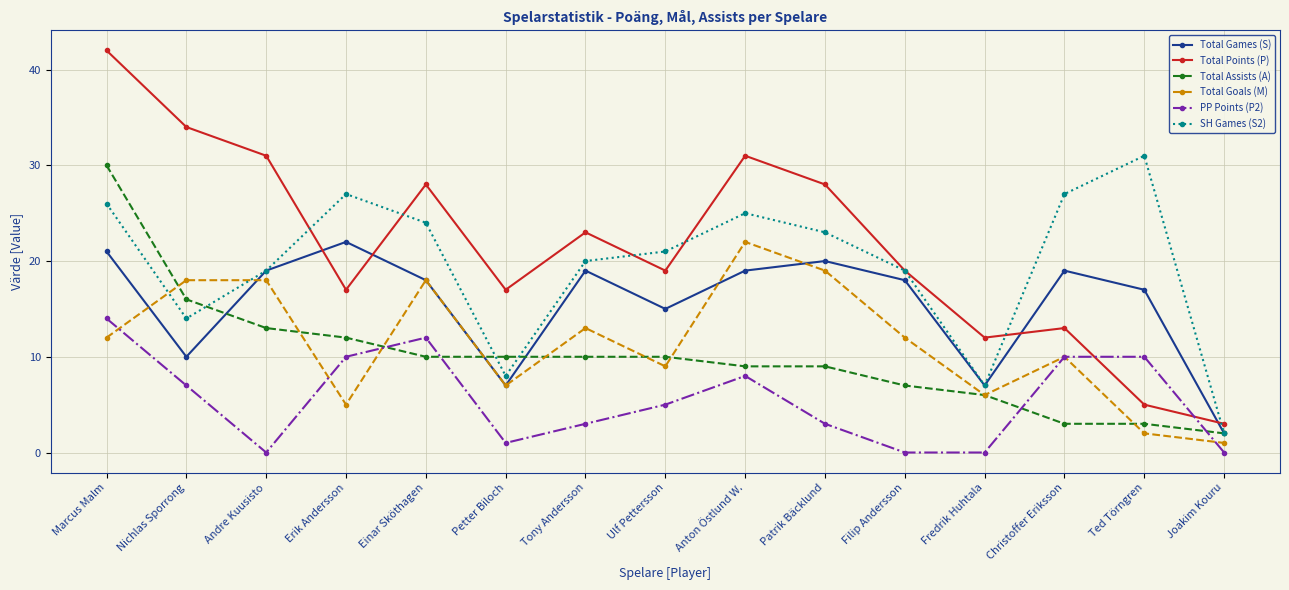

What is the difference between the PP Points (P2) values at Einar Sköthagen and Christoffer Eriksson?

2